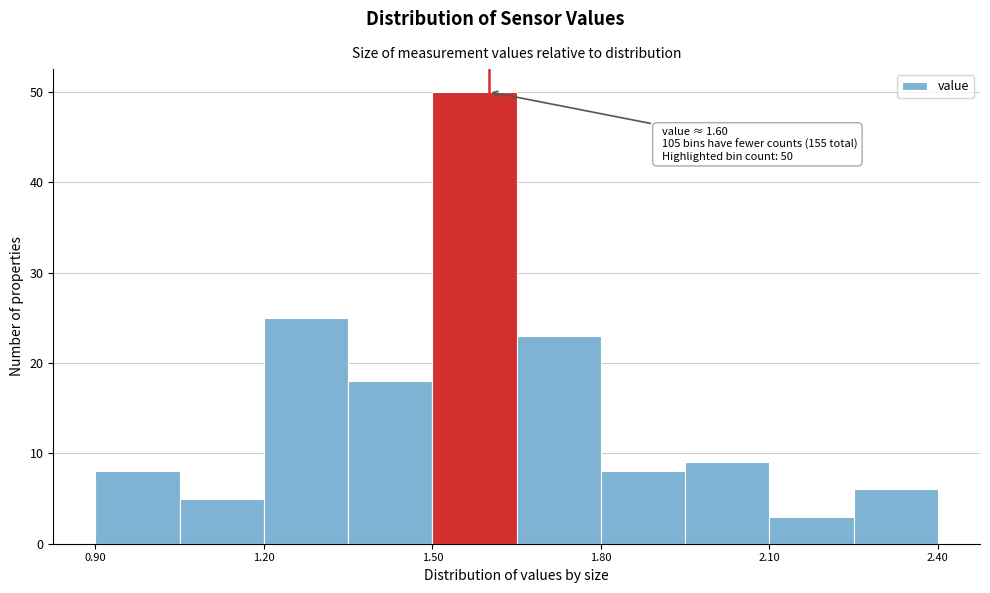

Around what value on the x-axis is the tallest bar? Give the approximate position of its centre, as read against the axis.

1.60